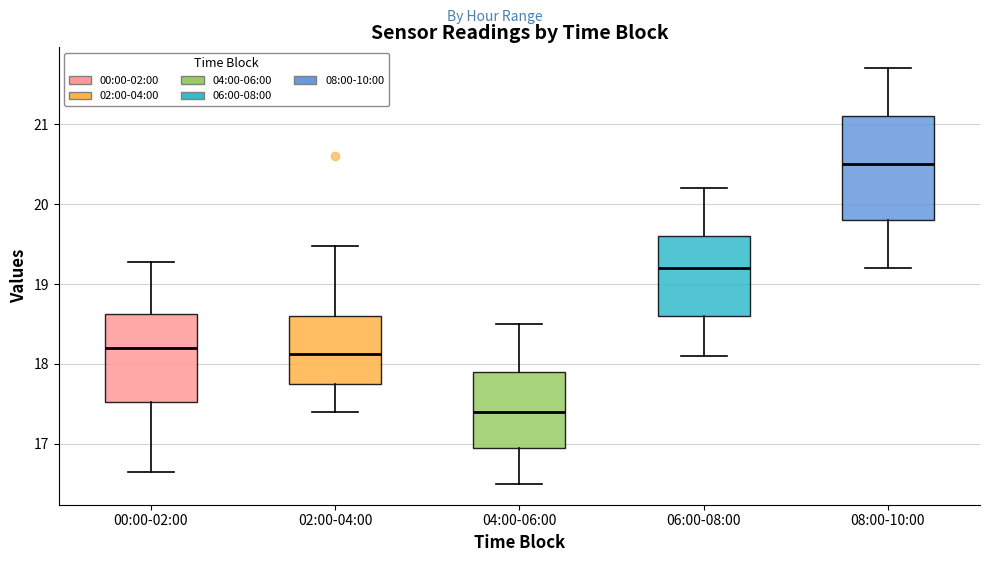

Which box is the tallest, from its lower edge to its upper edge?

08:00-10:00